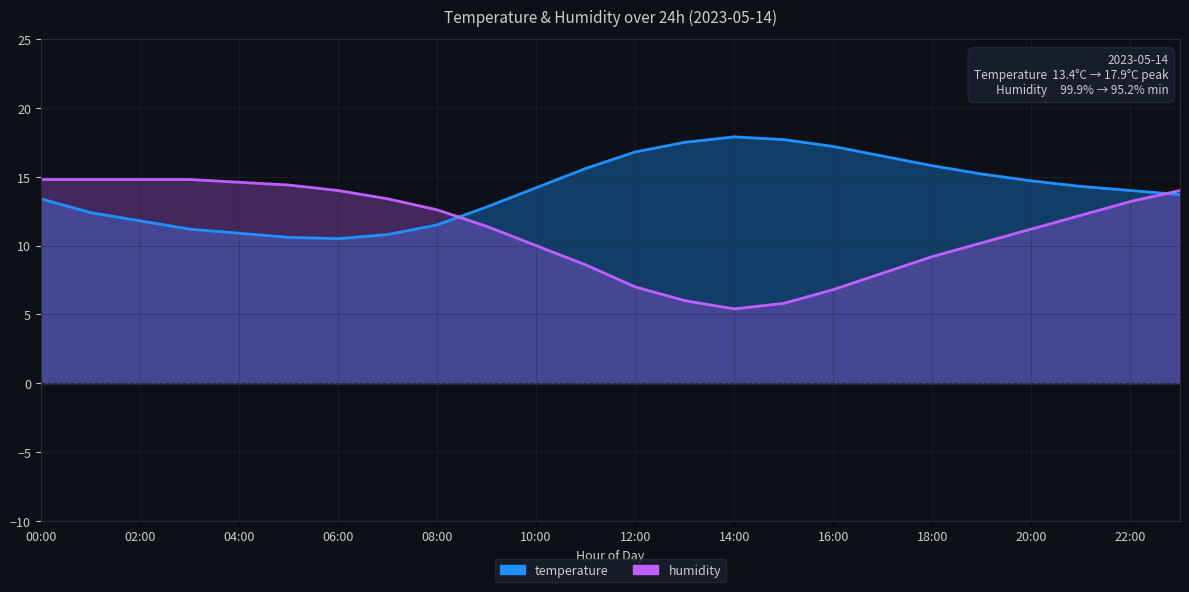

How many interior local valleys does the humidity series have?

1